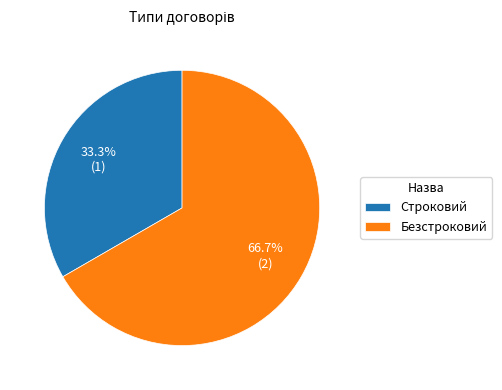

To the nearest percent, what is the difference between the Безстроковий and Строковий slice percentages?

33%